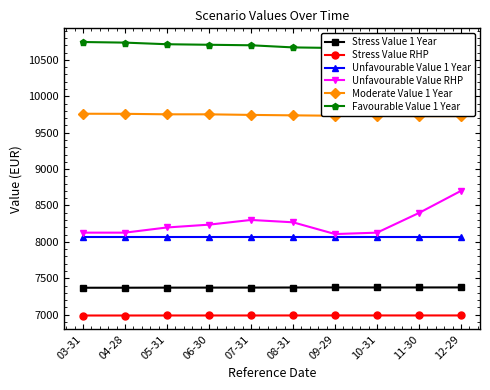

What is the label of the 8th point from the right?

05-31